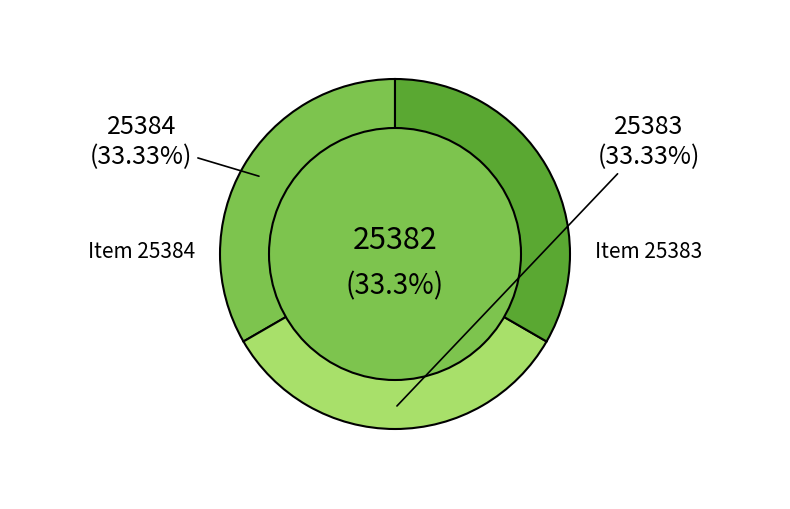

Is there any slice that represents more than half of the pie?

No